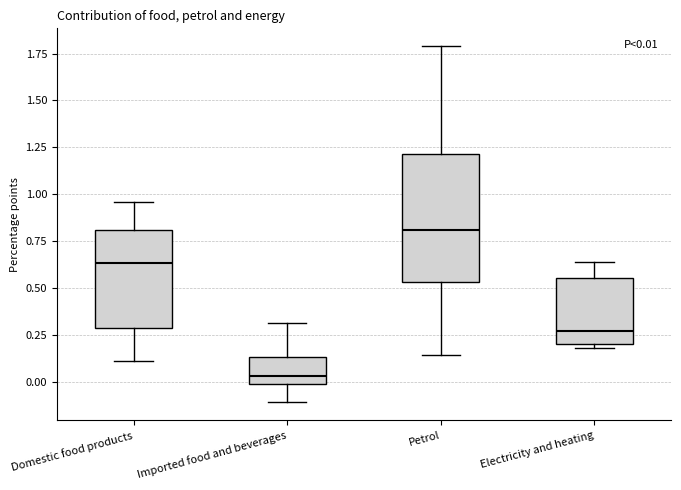

Which box is the tallest, from its lower edge to its upper edge?

Petrol